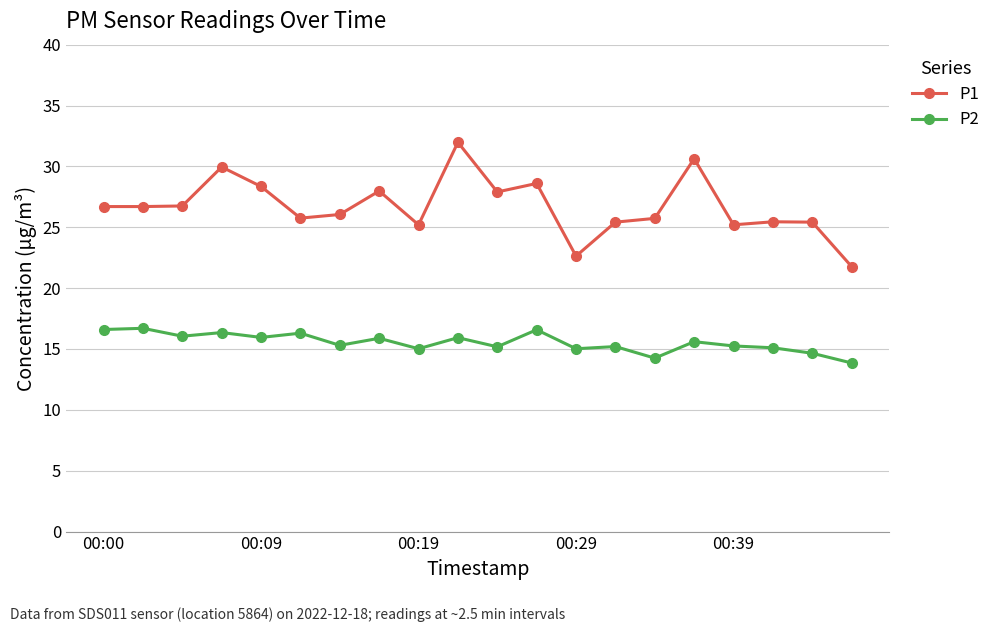

Count the number of data series in this chart.

2